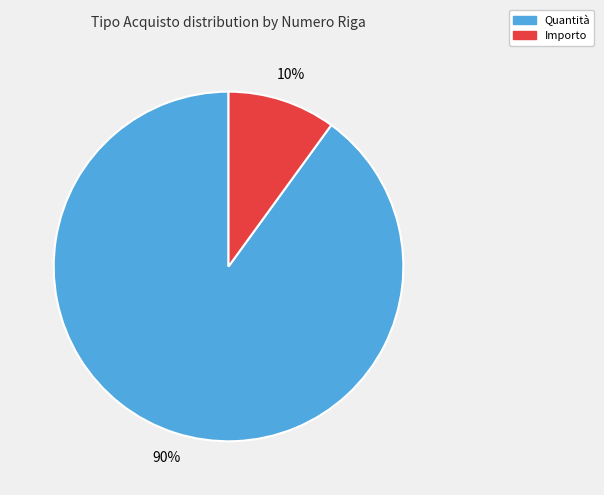

Is the sum of Quantità and Importo greater than half?

Yes